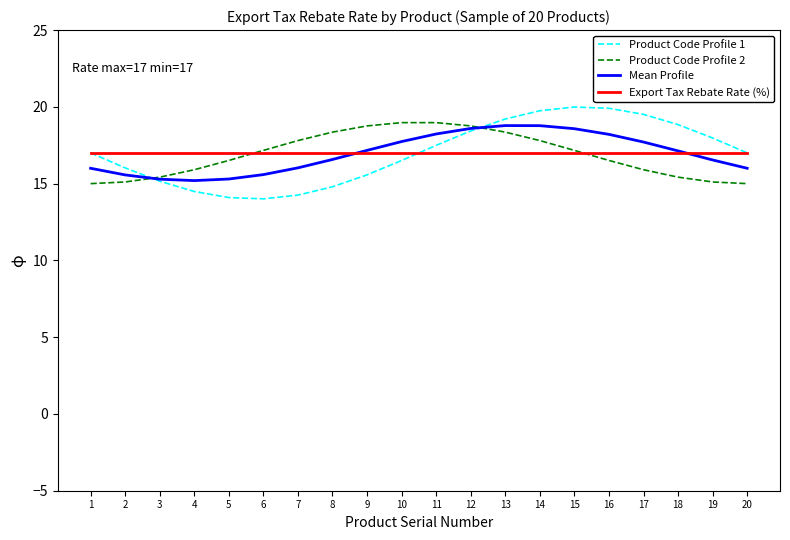

What is the maximum value shown in the chart?

20.0